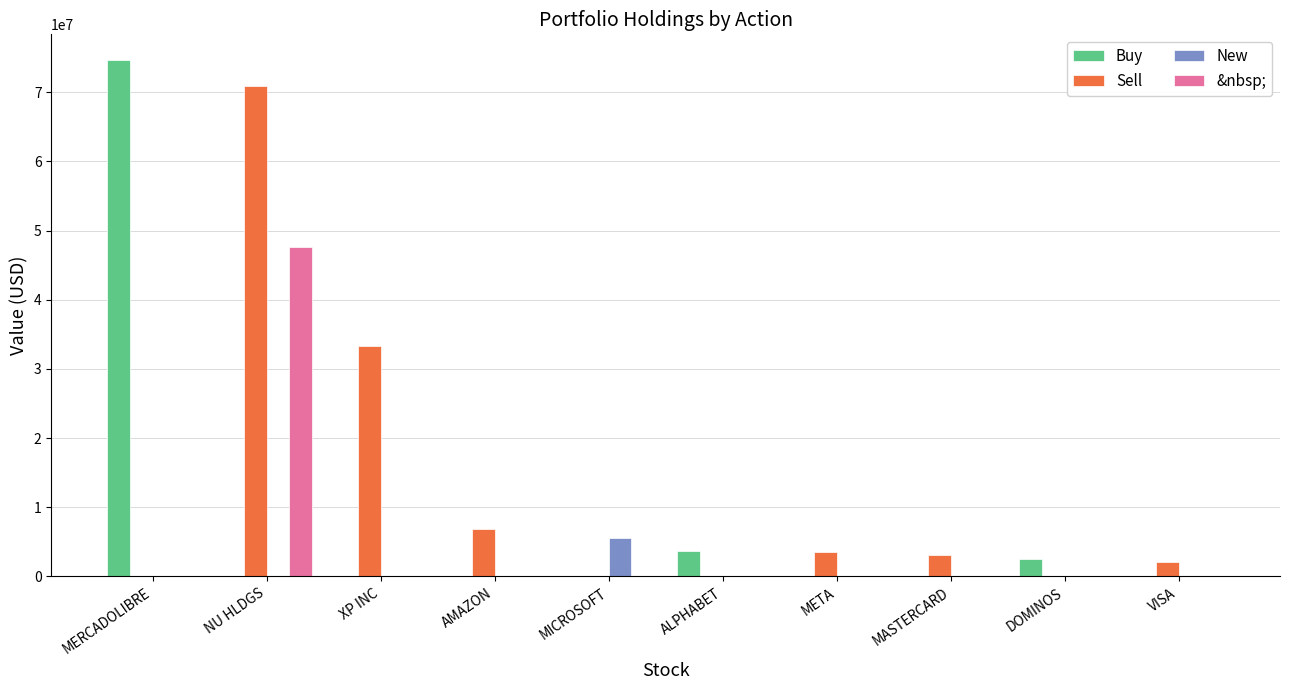

What is the sum of all &nbsp; values?

47632500